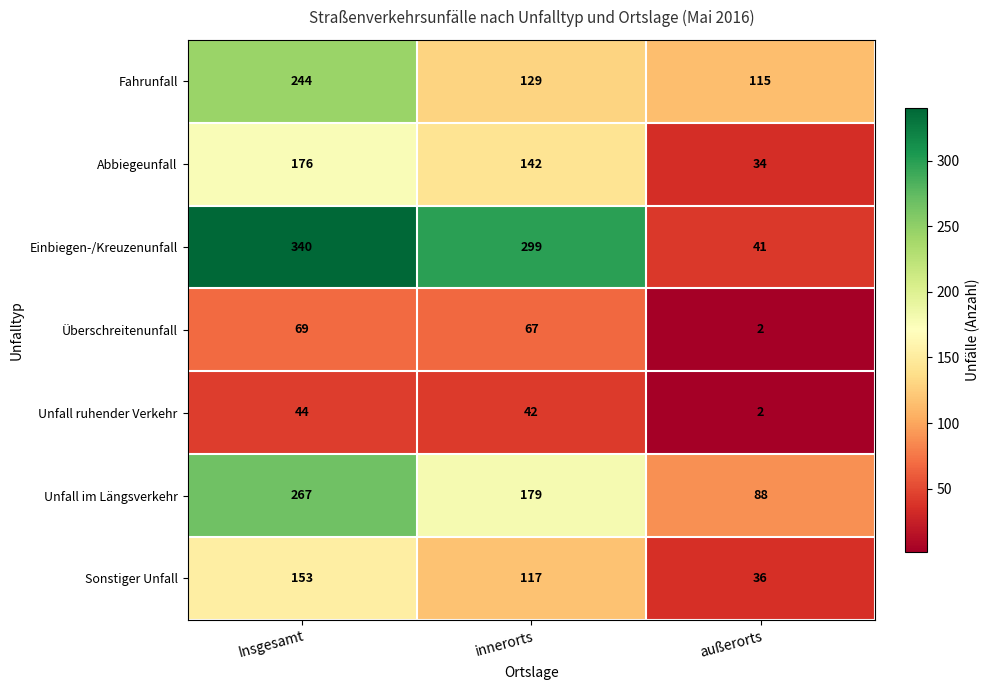

How many data points does each series have?

3